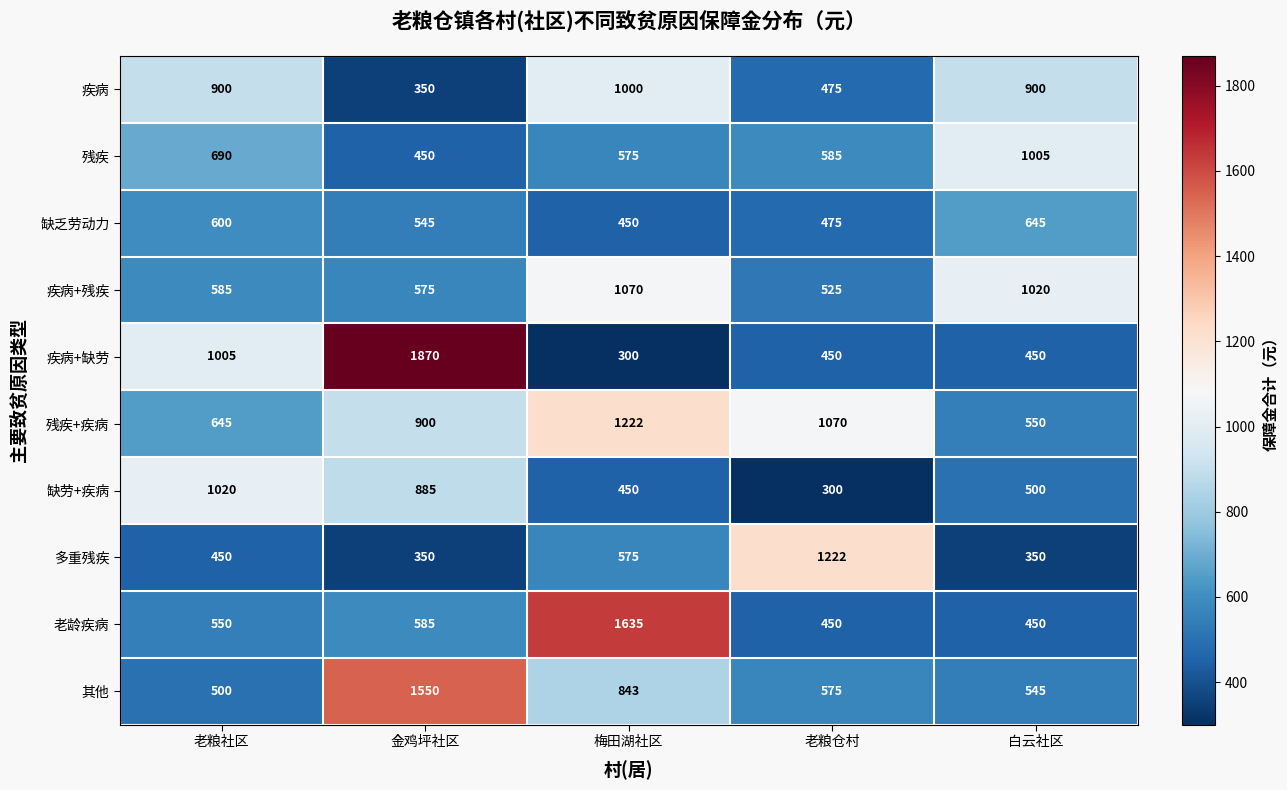

Rank the series at 老粮社区 from lowest to highest value.

多重残疾, 其他, 老龄疾病, 疾病+残疾, 缺乏劳动力, 残疾+疾病, 残疾, 疾病, 疾病+缺劳, 缺劳+疾病